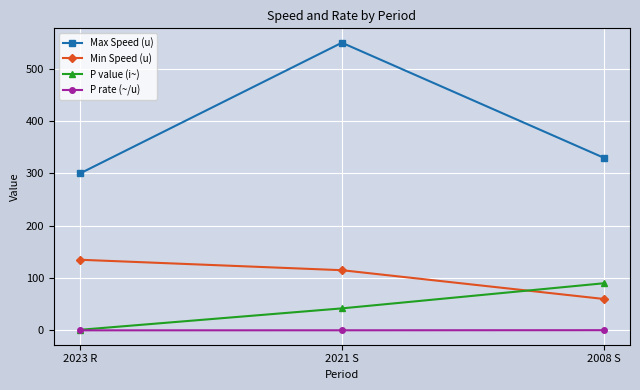

What is the difference between the highest and lowest values at 2023 R?

300.0